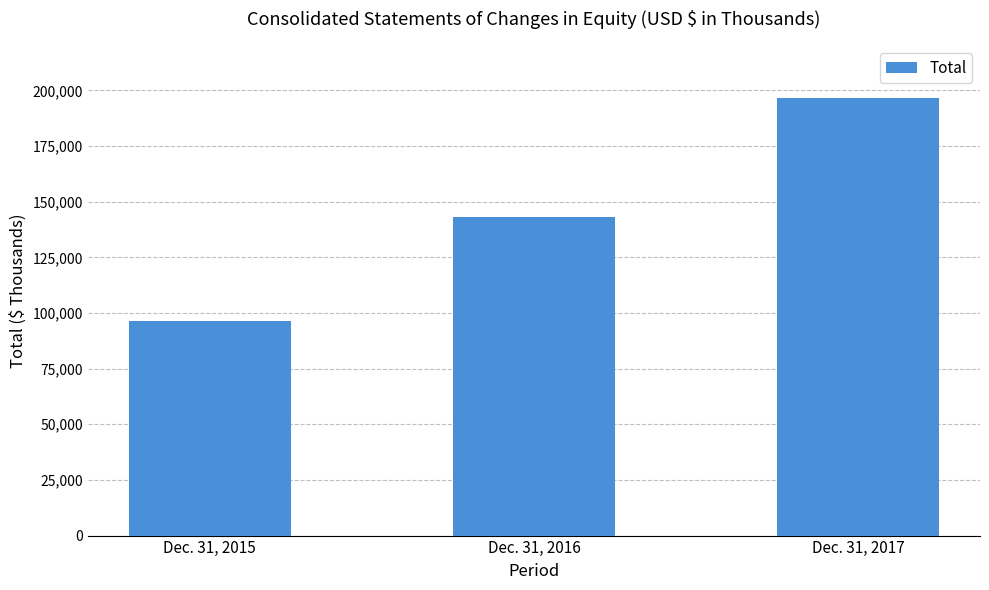

Is it true that the value at Dec. 31, 2017 is 196585?

True